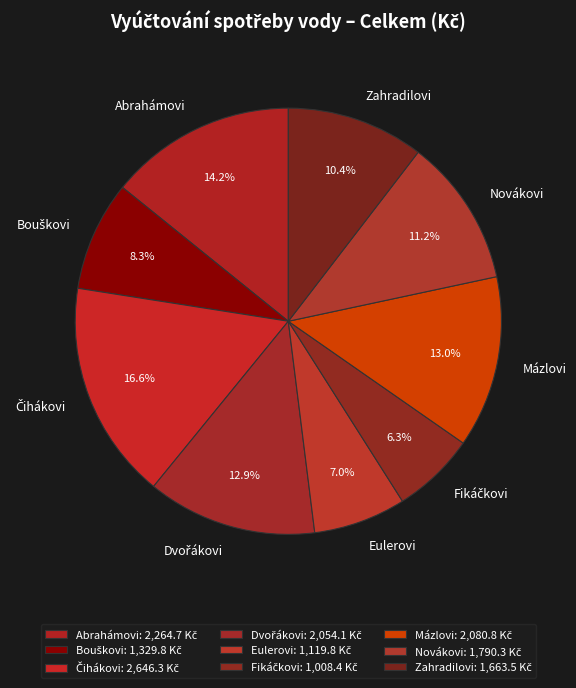

To the nearest percent, what is the difference between the Zahradilovi and Mázlovi slice percentages?

3%